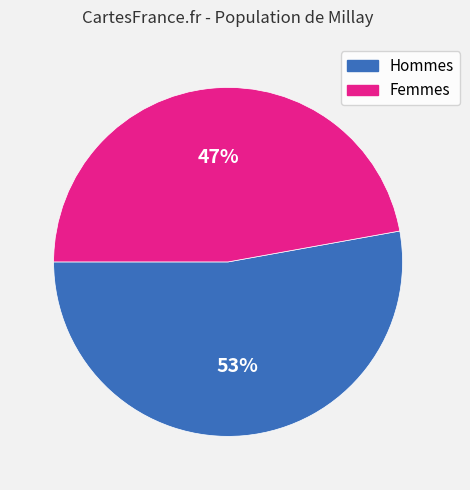

Is there a majority slice in this chart?

Yes